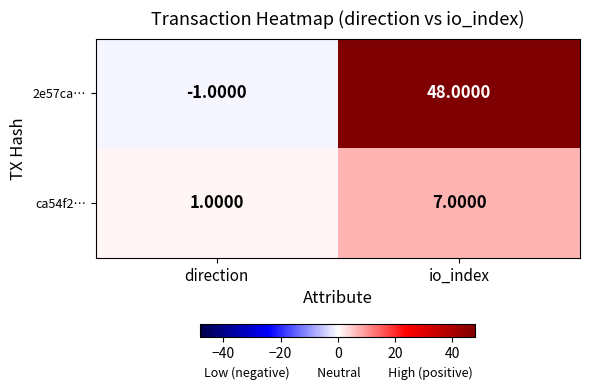

Which series has the largest total across all categories?

2e57ca…